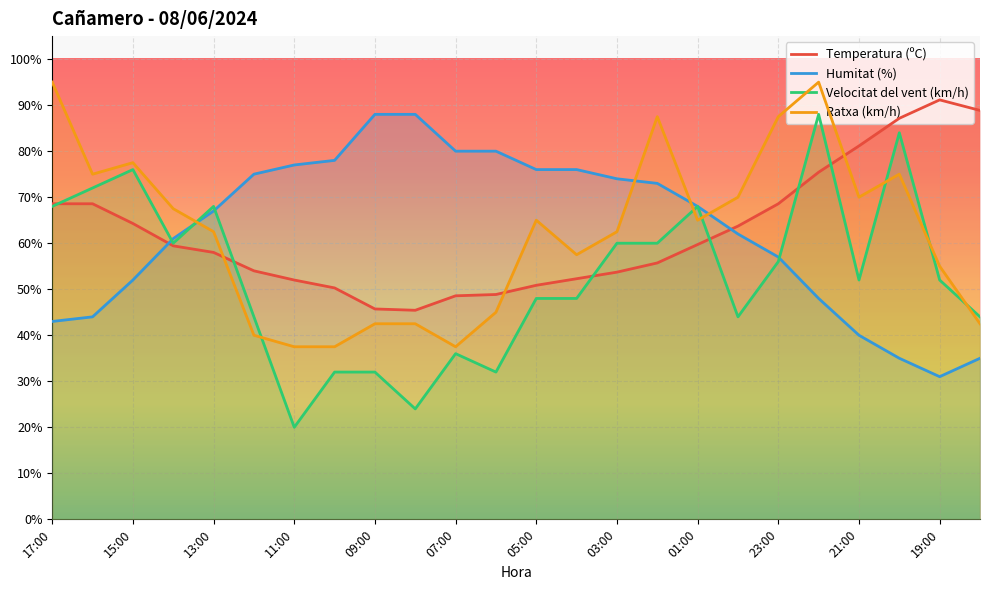

Which series ends up on top after the final intersection of Humitat (%) and Ratxa (km/h)?

Ratxa (km/h)